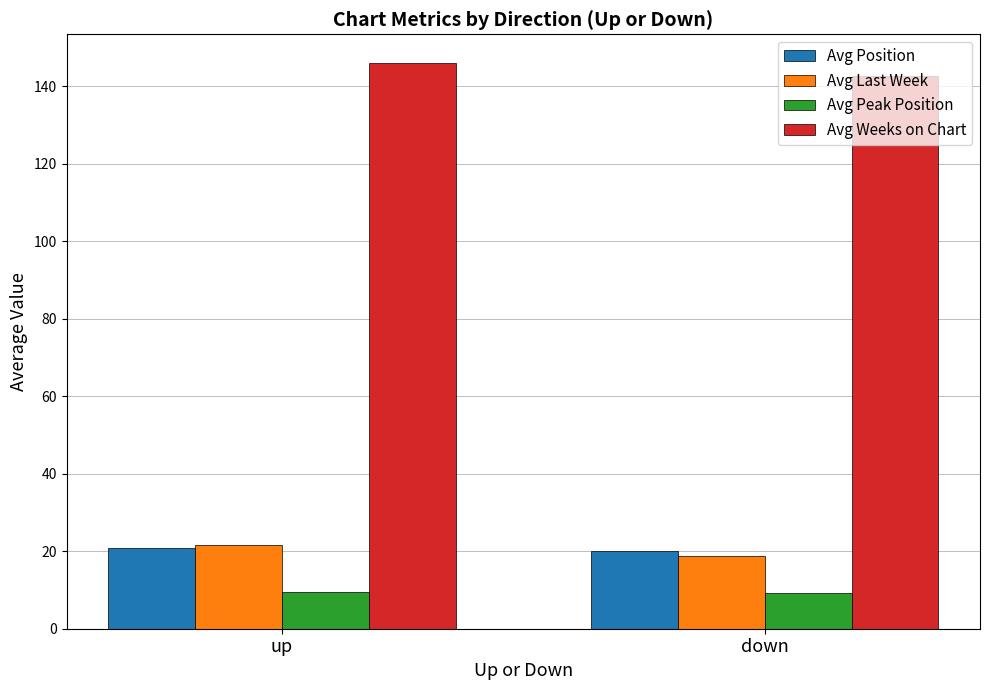

What position from the right is down?

1